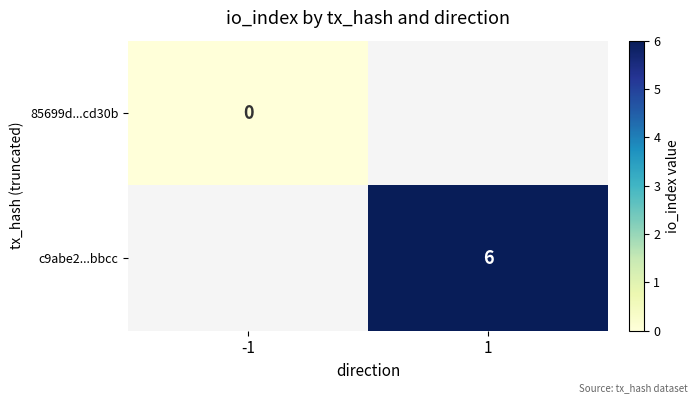

At which category does the chart reach its minimum across all series?

-1